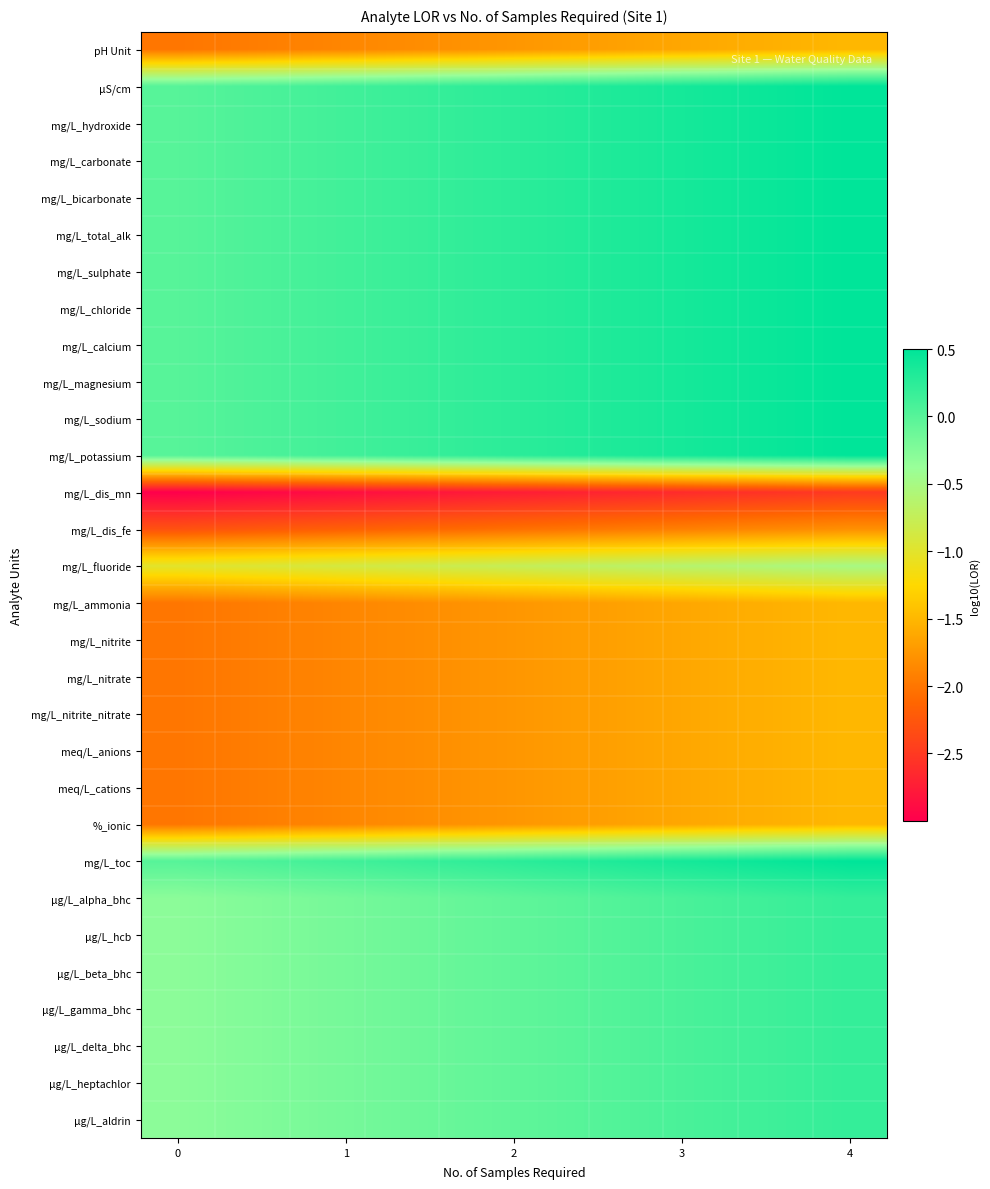

Count the number of data series in this chart.

30